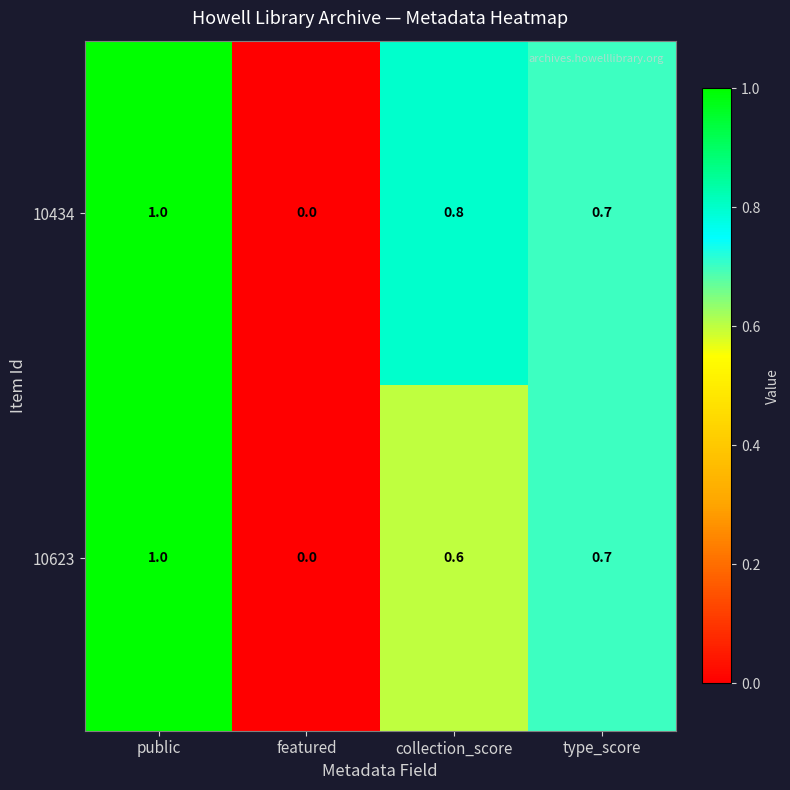

At which category is the sum across all series the highest?

public